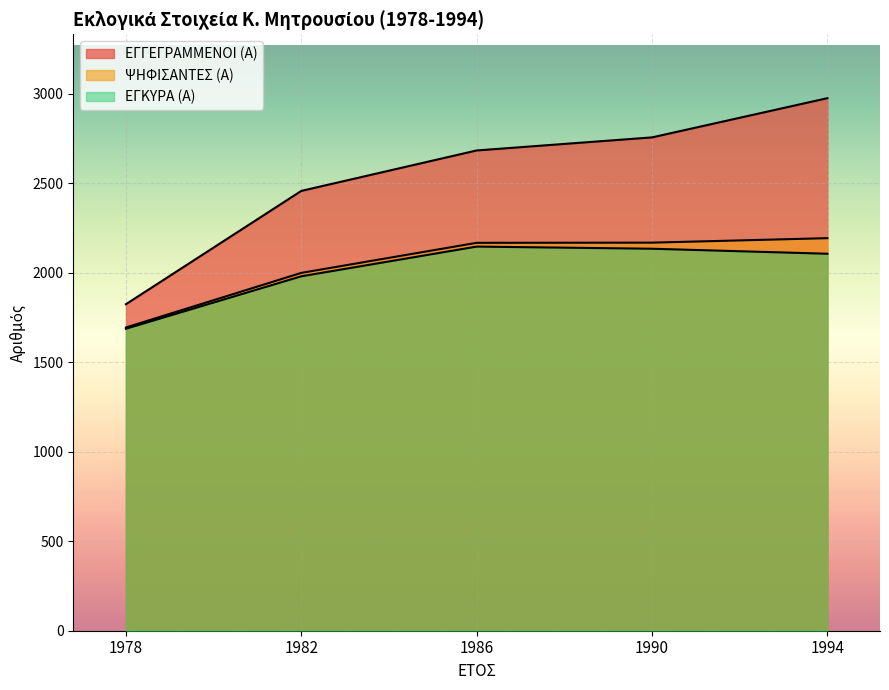

True or false: ΨΗΦΙΣΑΝΤΕΣ (Α) has more than 1 points higher than both neighbors.

False